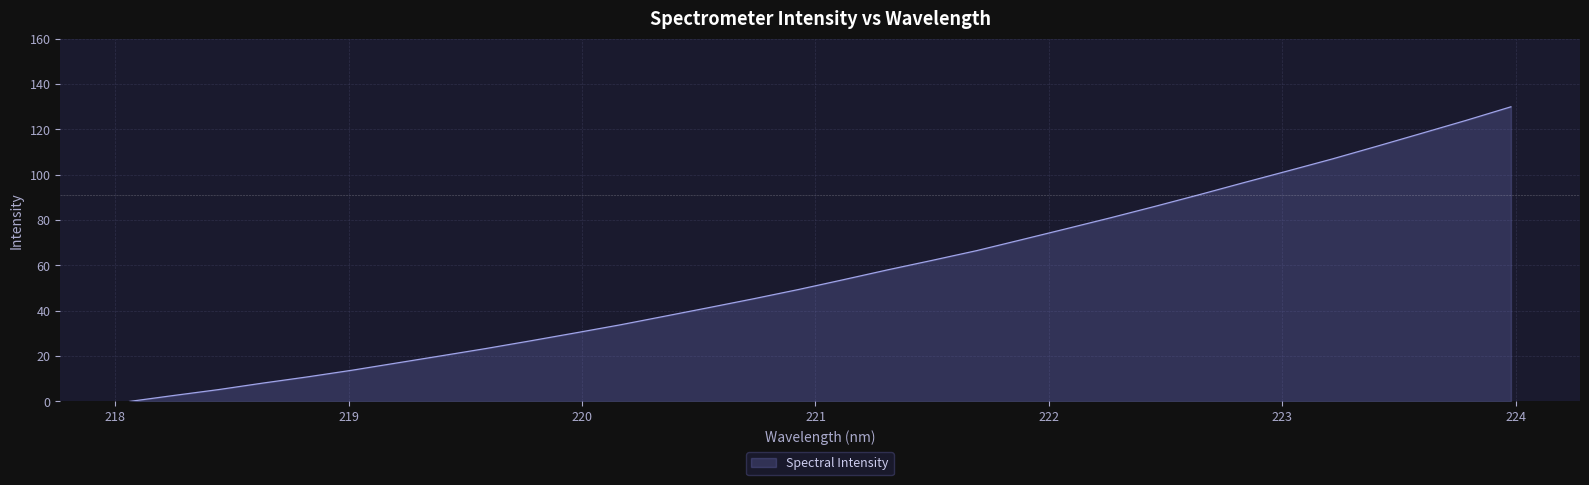

What is the greatest value displayed?

130.0